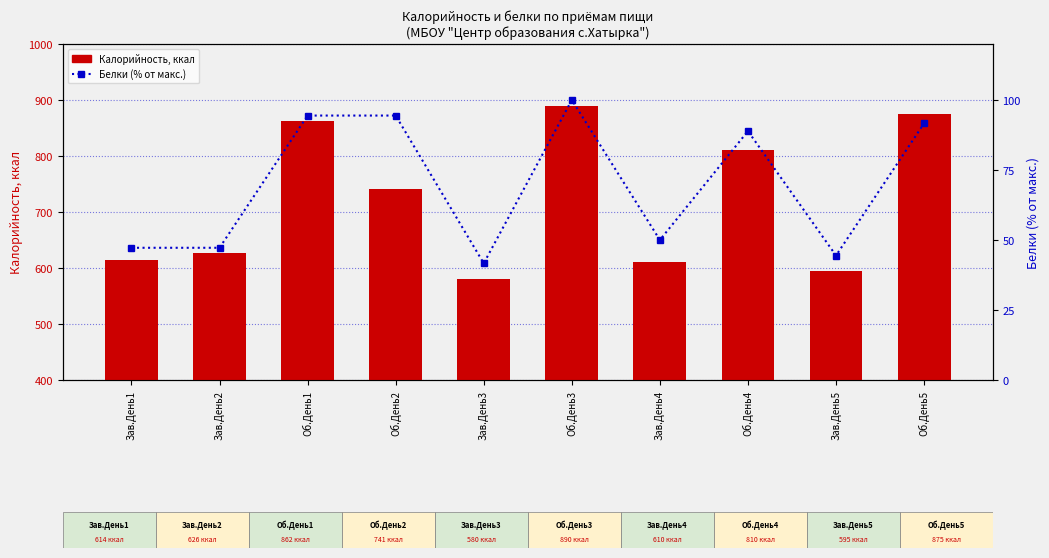

List the series in order of their overall mean, highest first.

Калорийность, ккал, Белки (% от макс.)